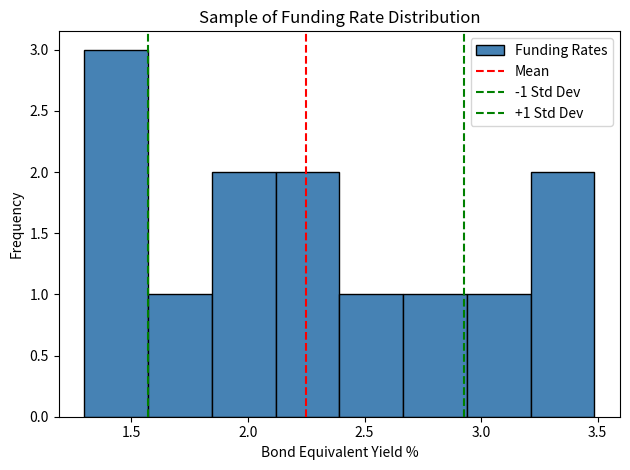

Over which range of the x-axis is the bar tallest?

1.30 to 1.55